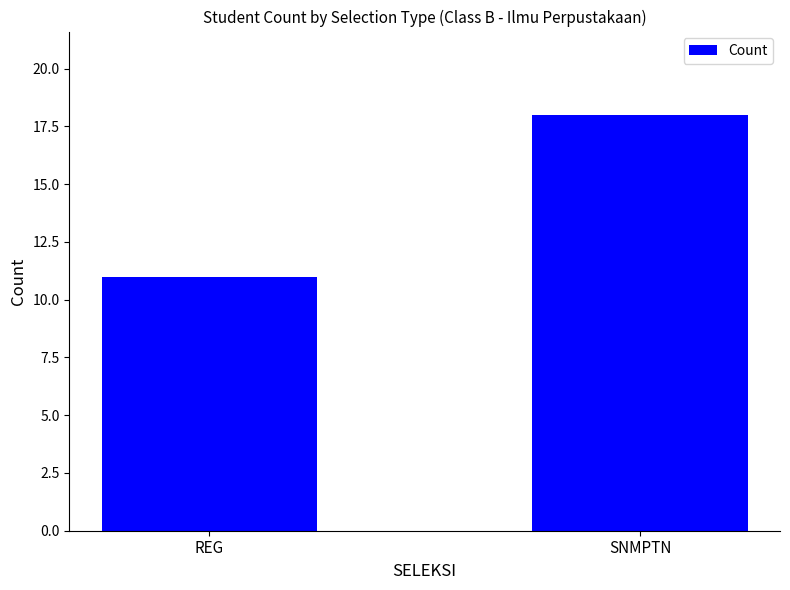

How many distinct data groups are displayed?

1